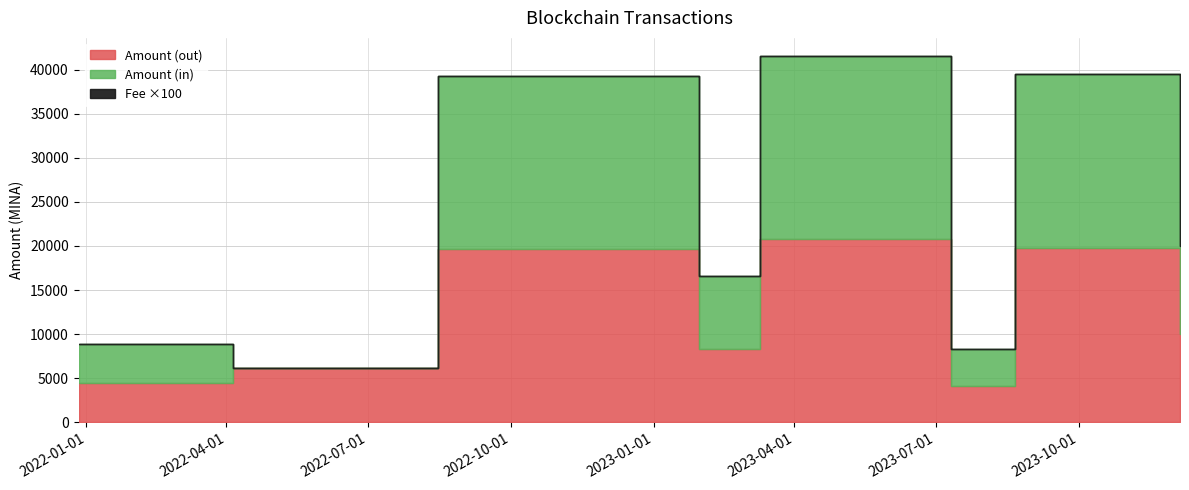

Which series has the largest range (max minus min)?

Amount (in)